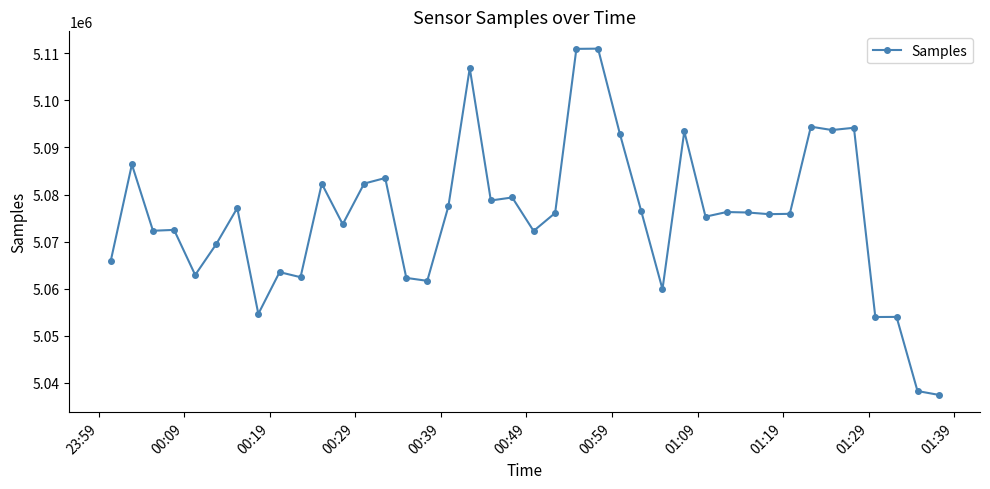

What is the difference between the second highest and second lowest values?

72653